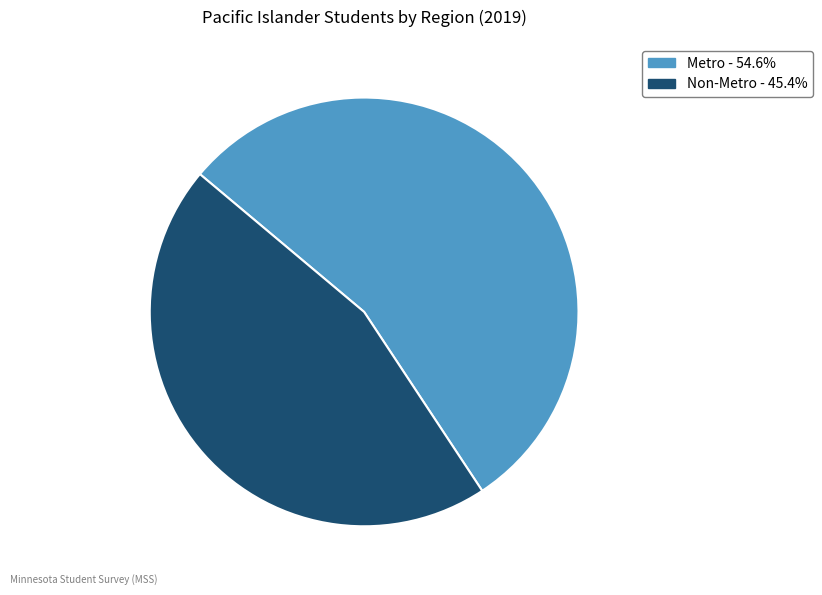

Is the sum of Non-Metro - 45.4% and Metro - 54.6% greater than half?

Yes